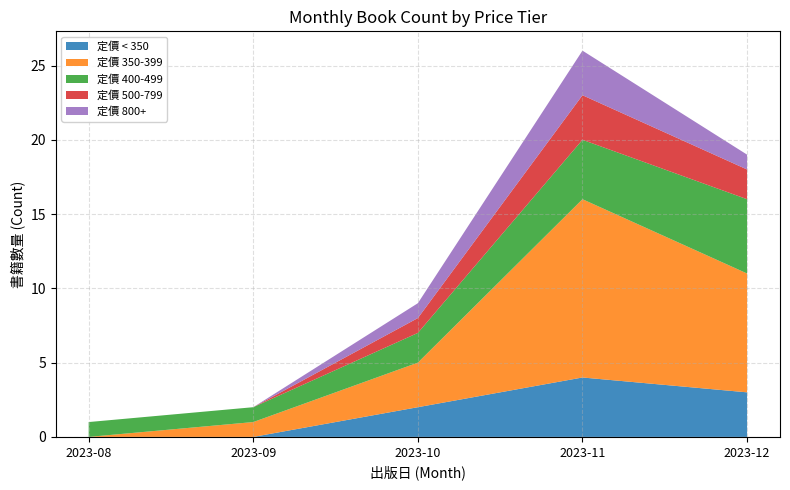

The value of 定價 < 350 at 2023-08 is -1. True or false?

False